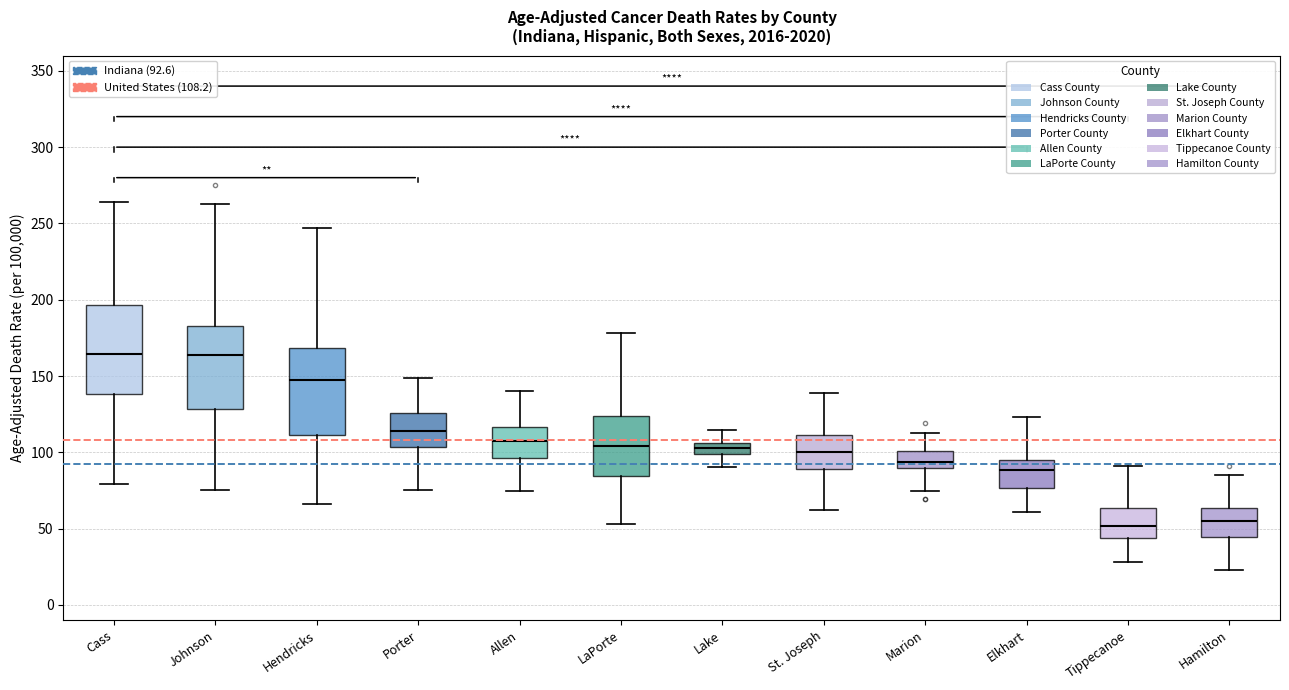

Where does the median line of the box for LaPorte sit on the y-axis? The values are not printed on the chart, so give them approximately, as read against the axis.

105